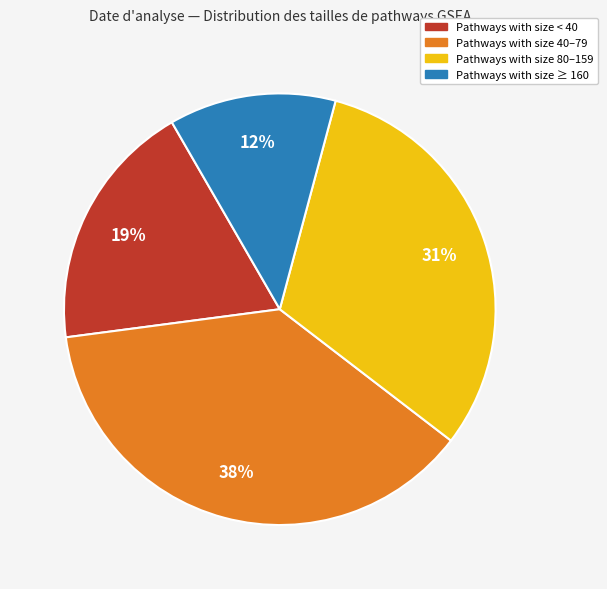

Is there any slice that represents more than half of the pie?

No